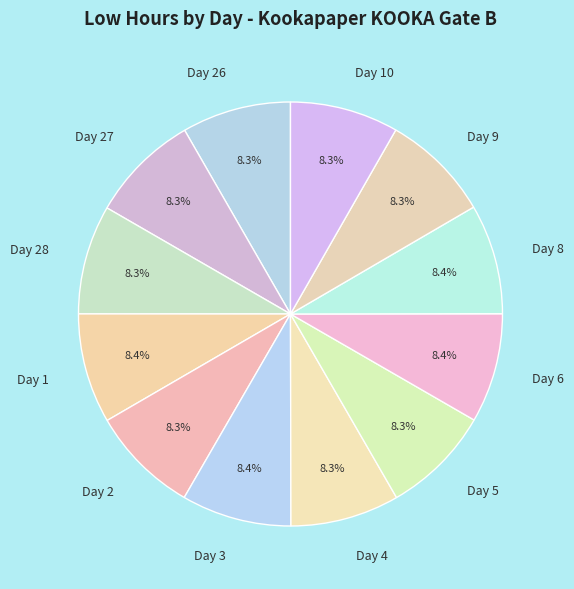

What is the total percentage of Day 9 and Day 4?

16.6%